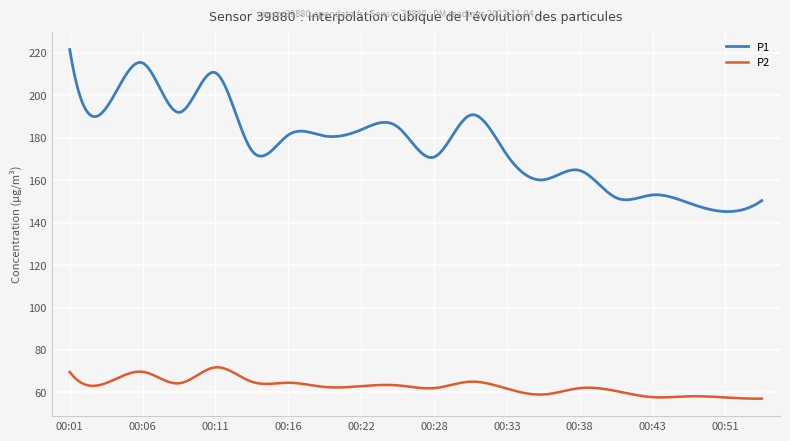

List the series in order of their peak value, lowest first.

P2, P1